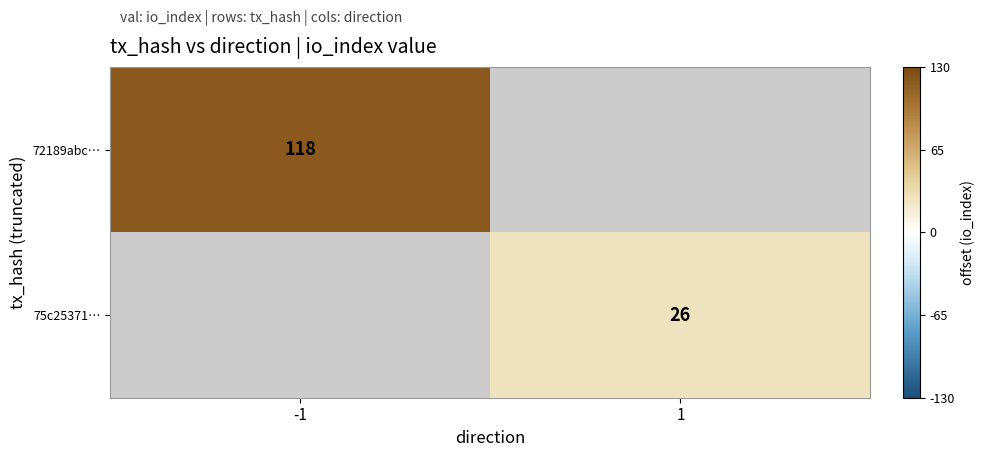

True or false: 75c25371… has a value of 10 at 1.

False